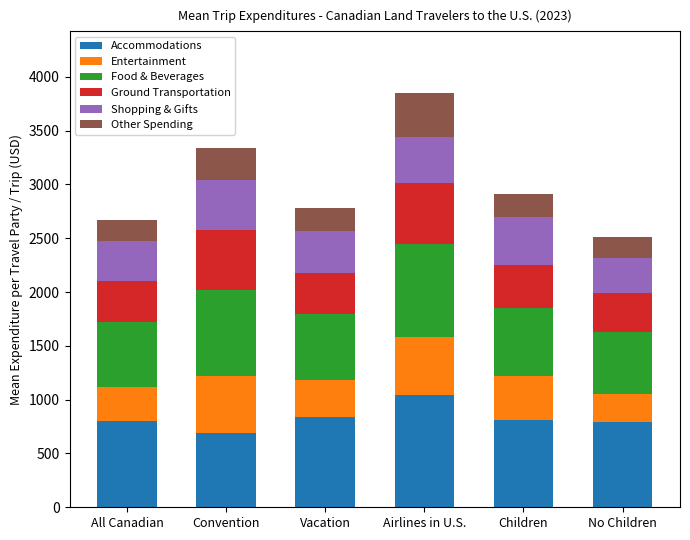

Are the bars horizontal?

No